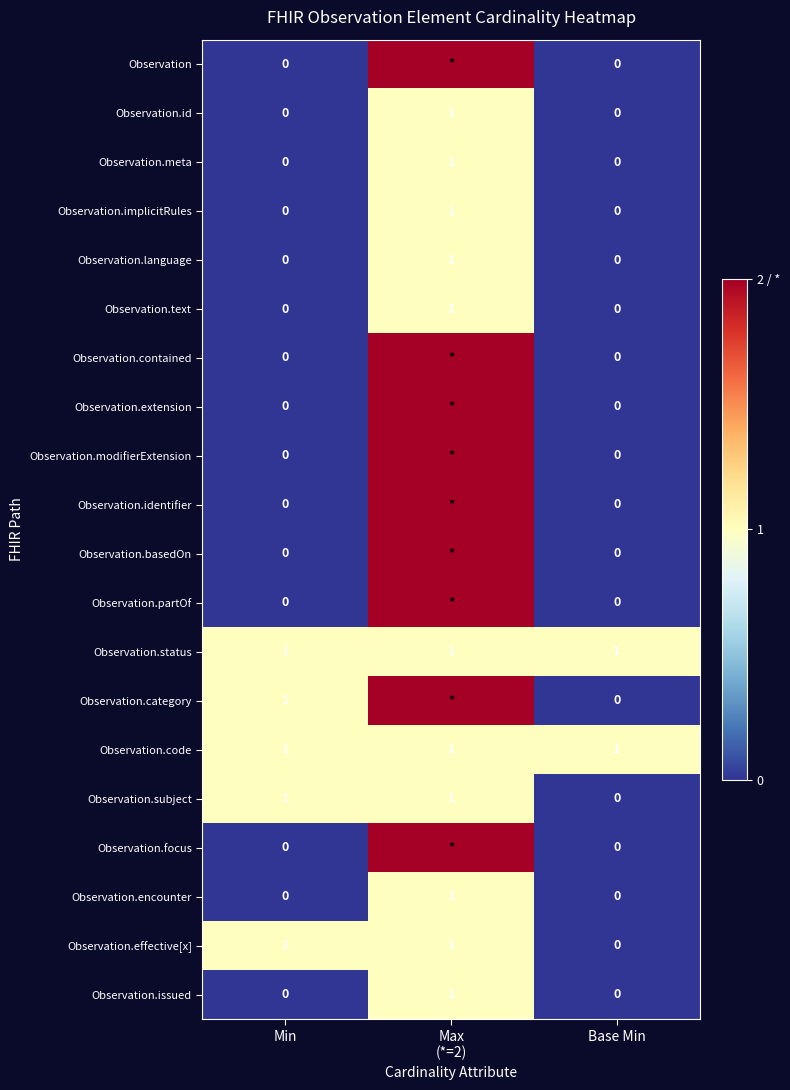

The Observation.issued series shows 0 at Min. True or false?

True